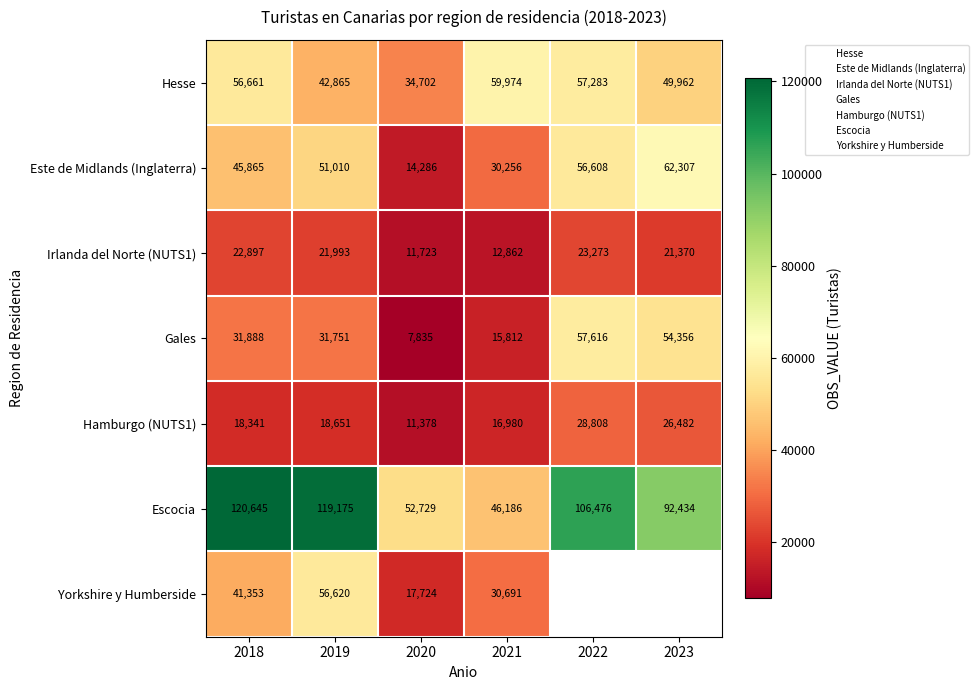

Between 2020 and 2021, which series saw the biggest shift?

Hesse